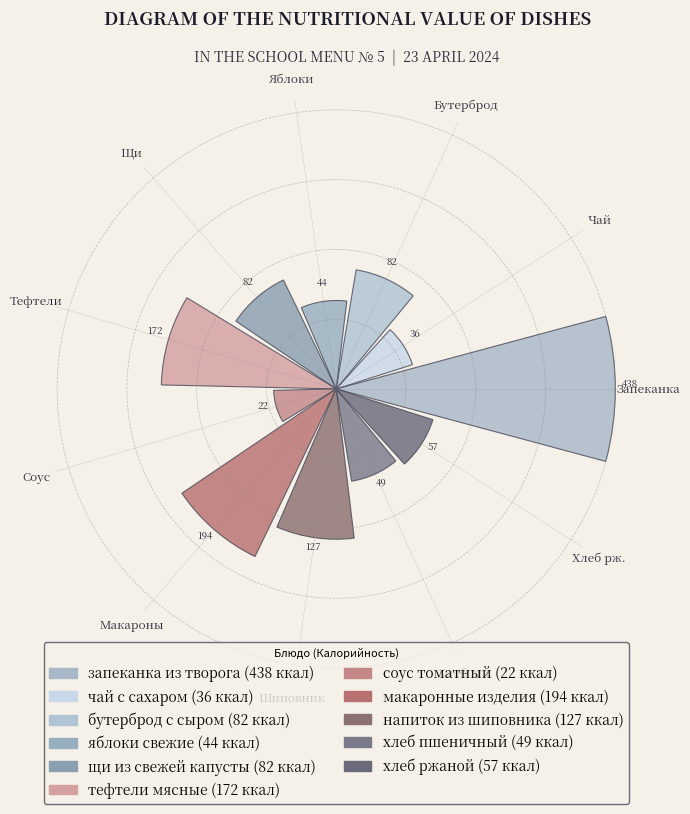

Does the chart contain any negative values?

No